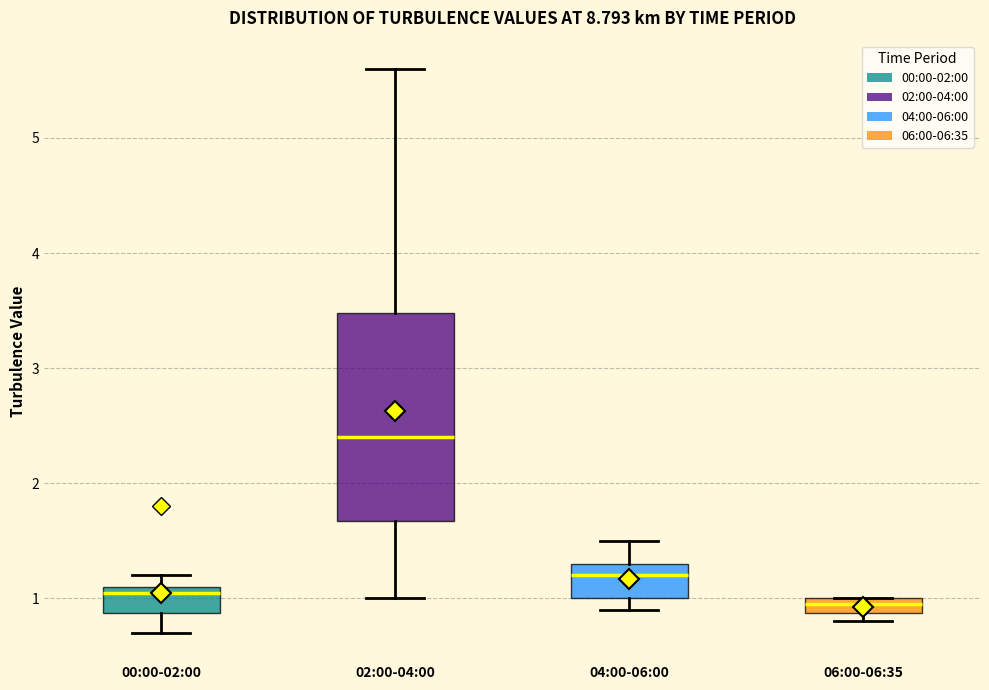

Which box's median line is the highest?

02:00-04:00